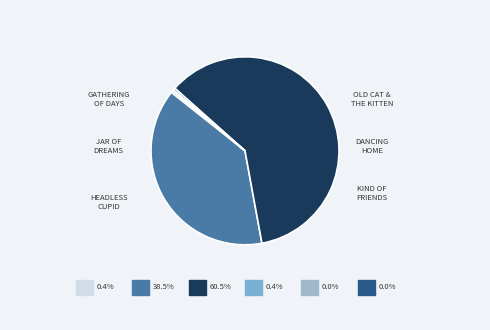

Count the number of slices in the pie.

6